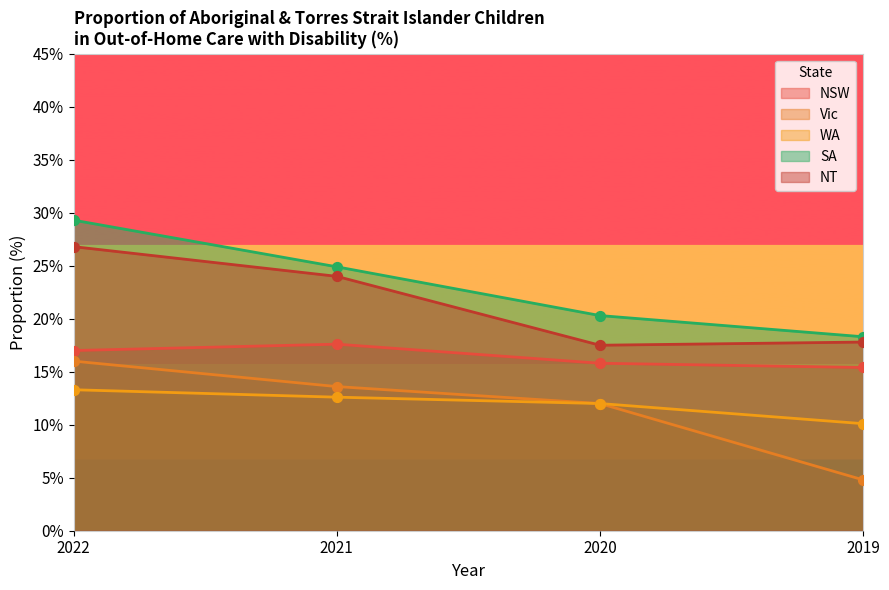

Which series has the widest spread of Y values?

Vic